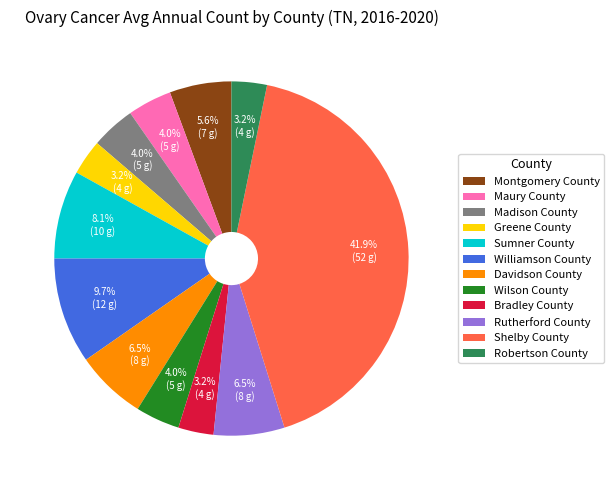

What percentage is the Robertson County slice, to the nearest percent?

3%